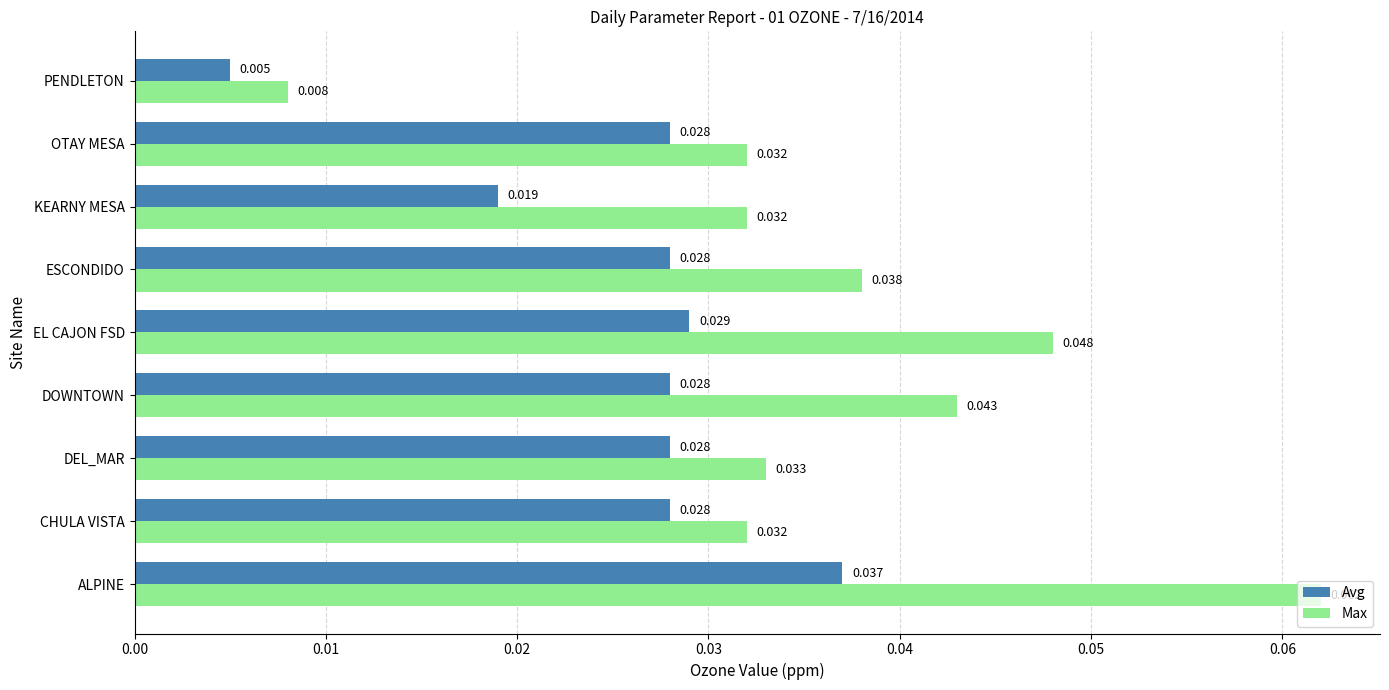

Which category has the lowest value across all series?

PENDLETON